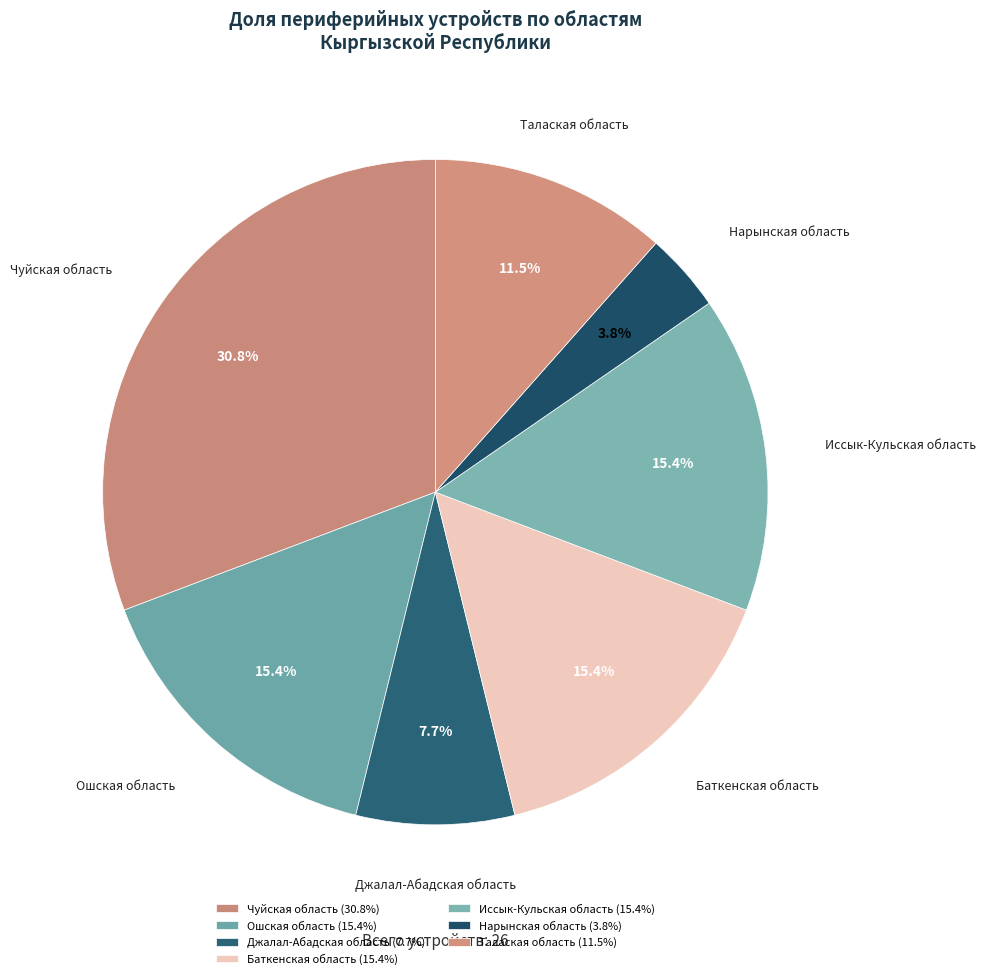

How many slices are in this pie chart?

7